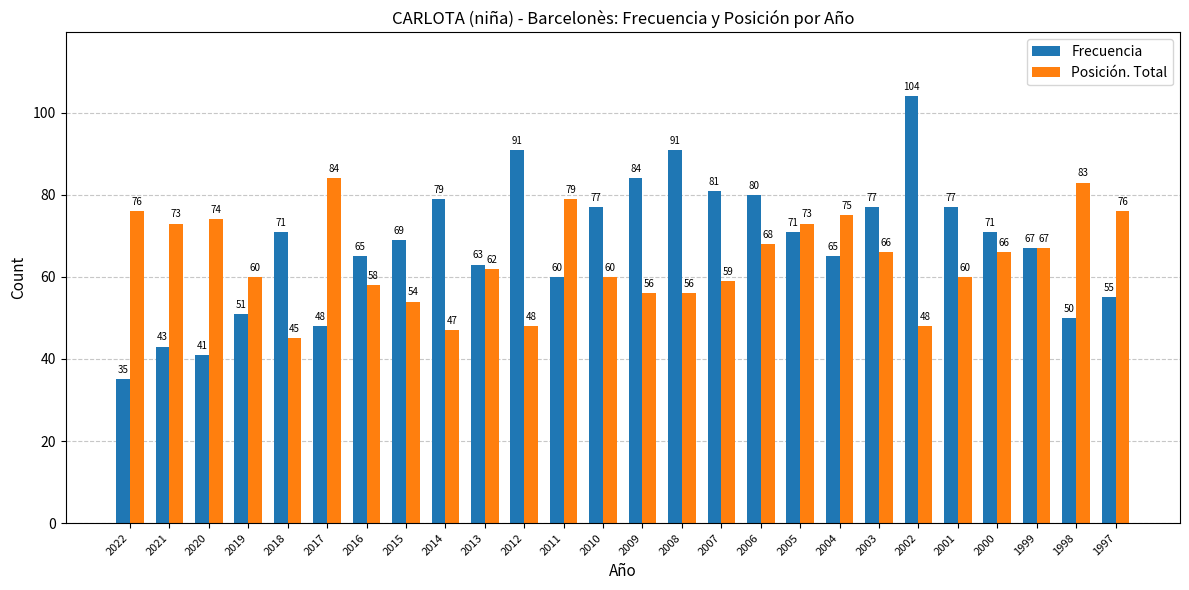

What is the maximum value shown in the chart?

104